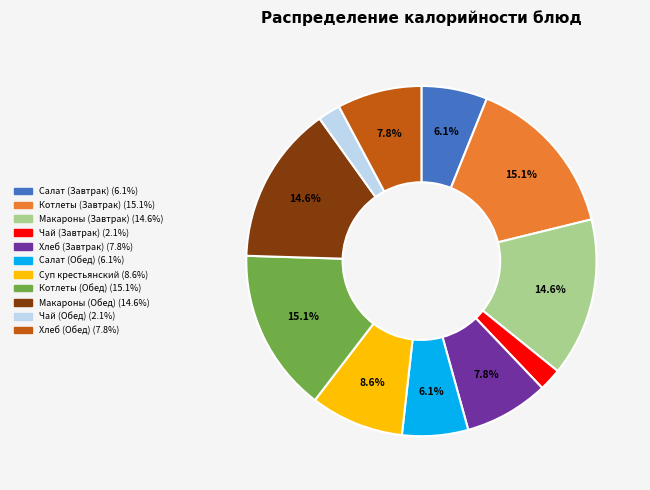

Is there a majority slice in this chart?

No